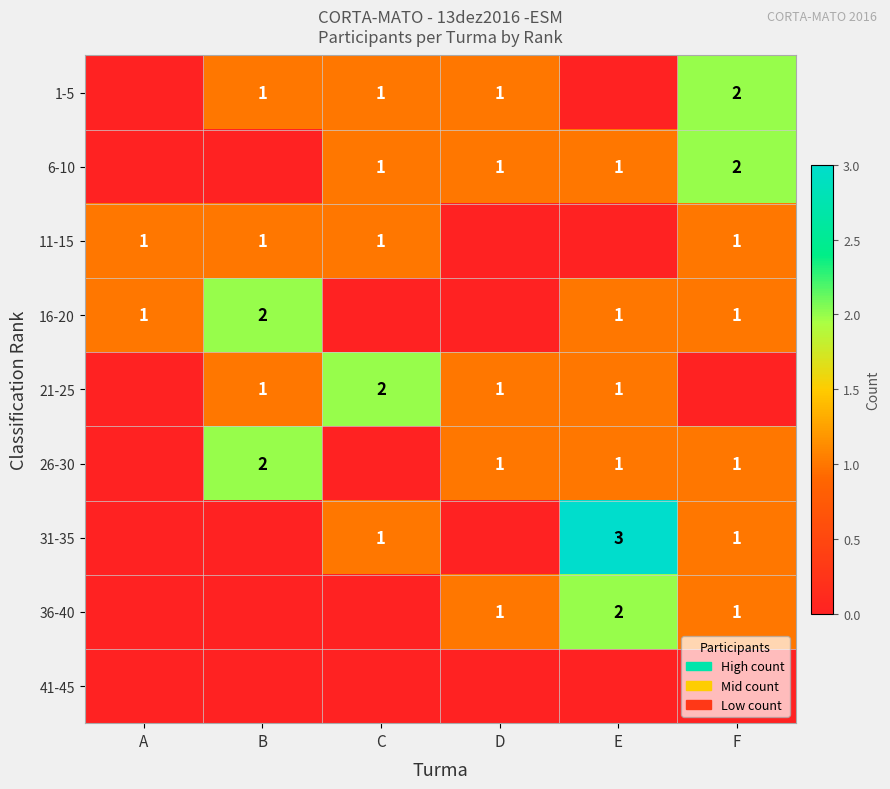

The value of 31-35 at F is 1. True or false?

True